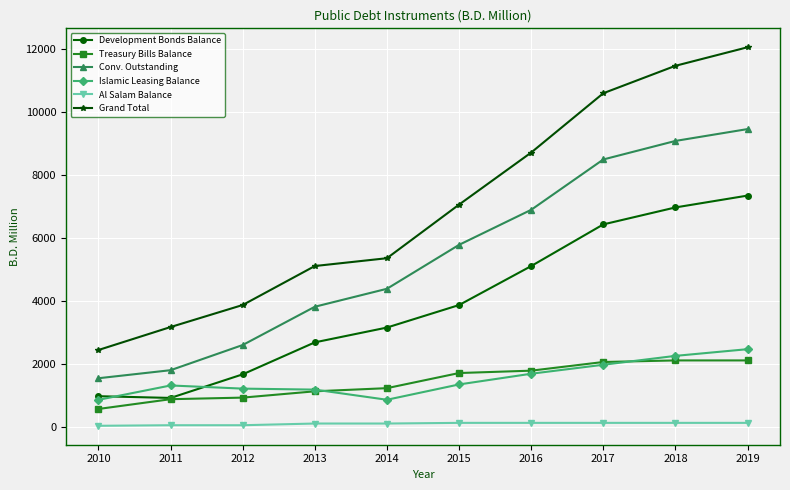

True or false: Conv. Outstanding and Treasury Bills Balance cross at least once.

False